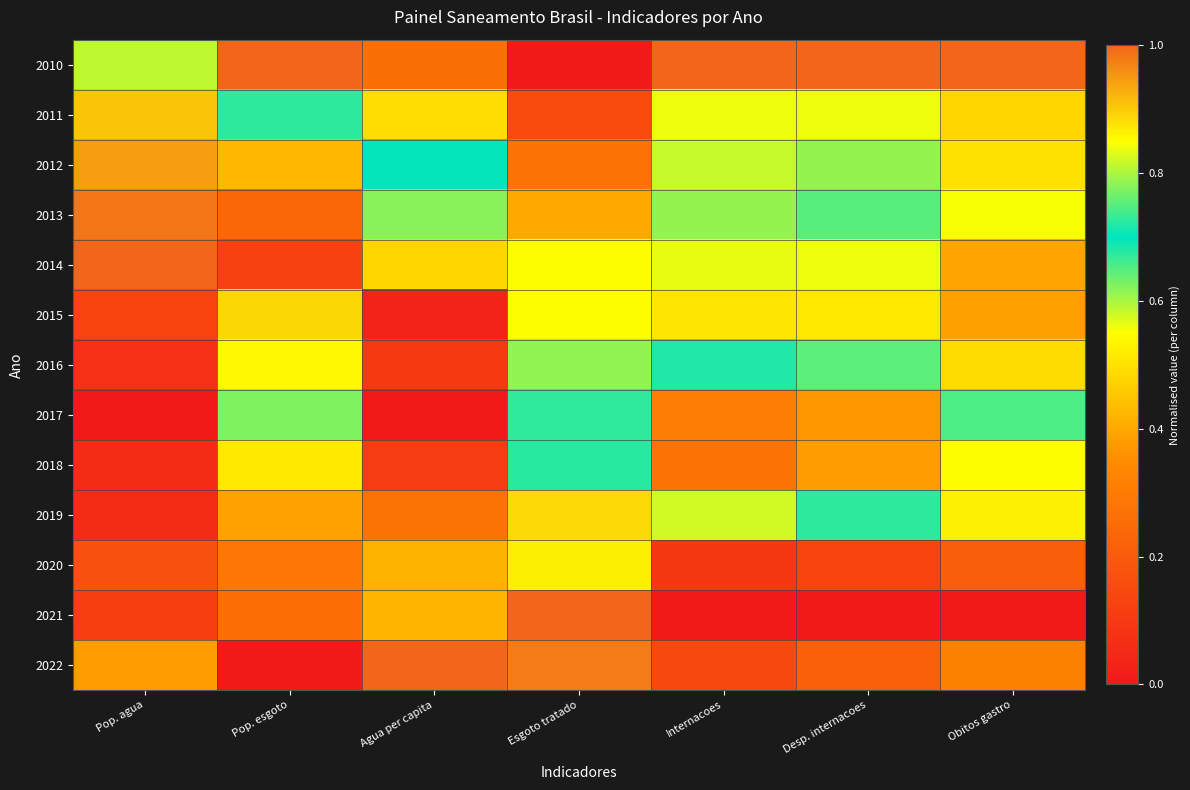

At how many categories does at least one series exceed 0?

7